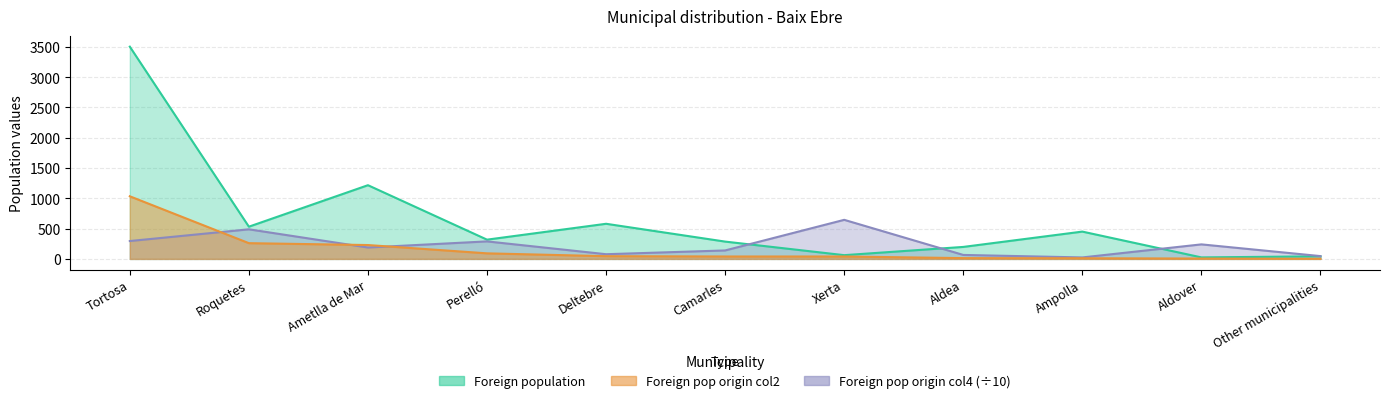

What is the difference between the maximum and minimum values in the Foreign population series?

3479.0